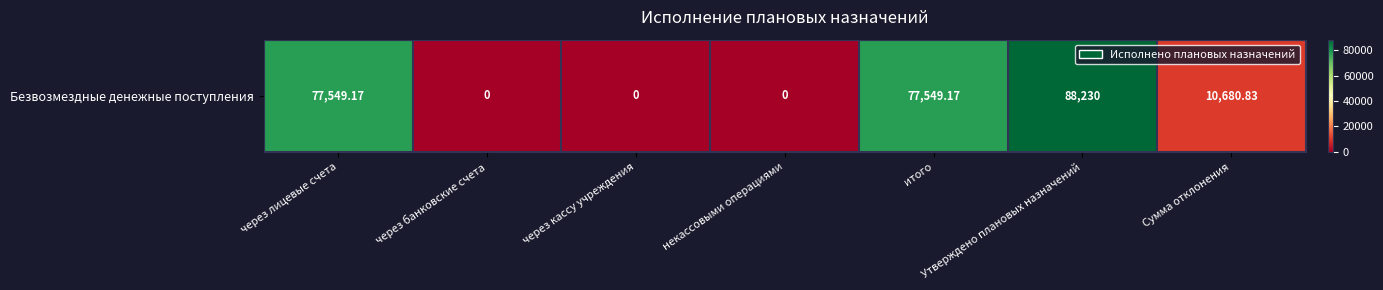

How many distinct data groups are displayed?

1